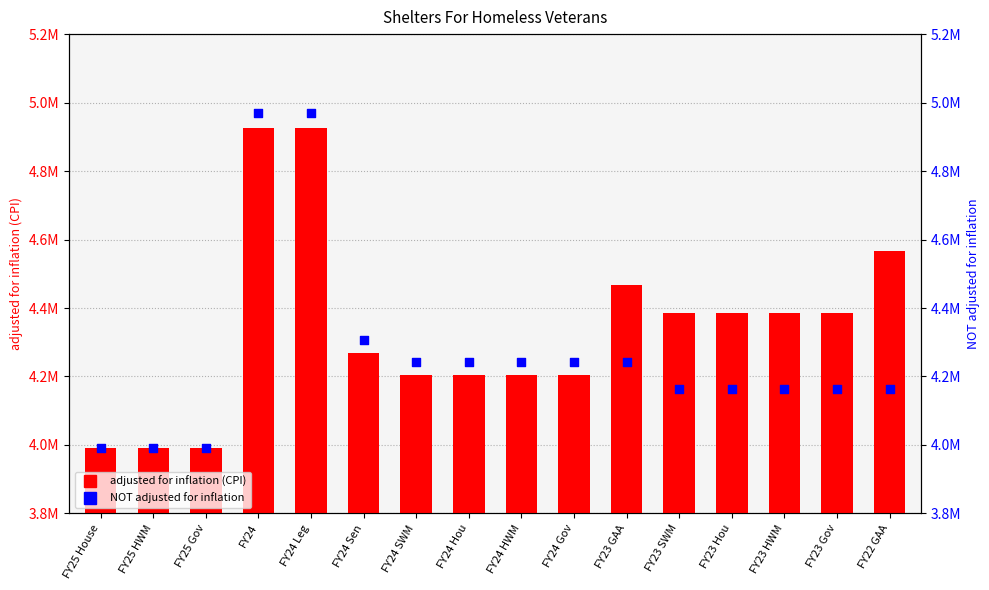

Is the value of adjusted for inflation (CPI) at FY25 Gov greater than the value of NOT adjusted for inflation at FY23 Hou?

No